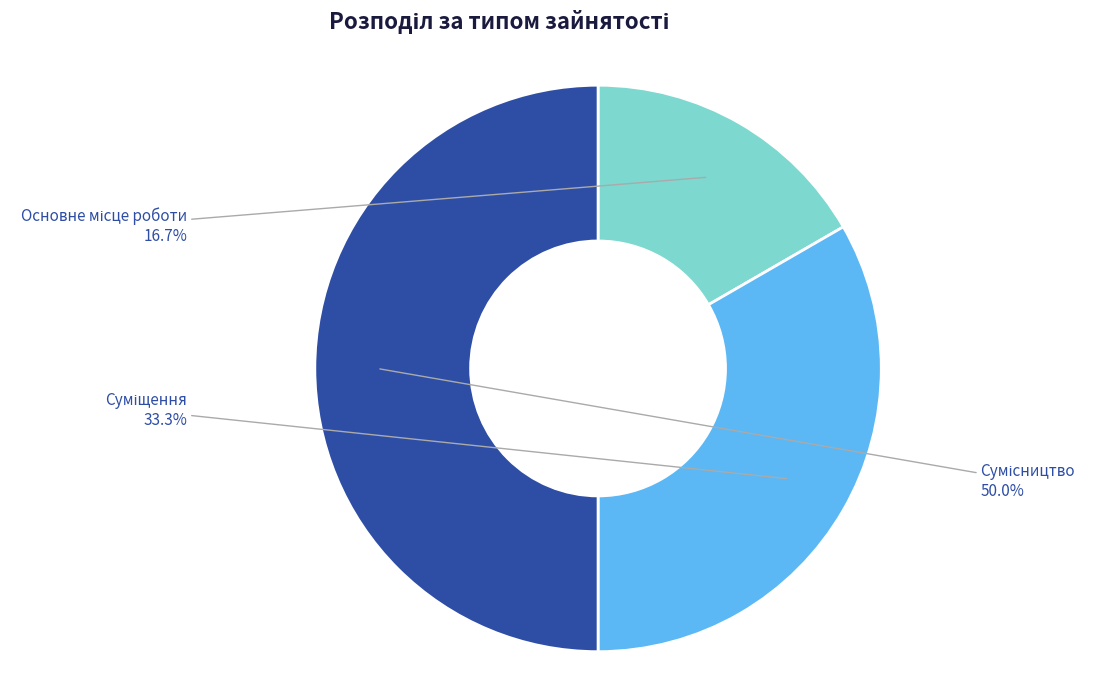

To the nearest percent, what is the difference between the Суміщення and Сумісництво slice percentages?

17%